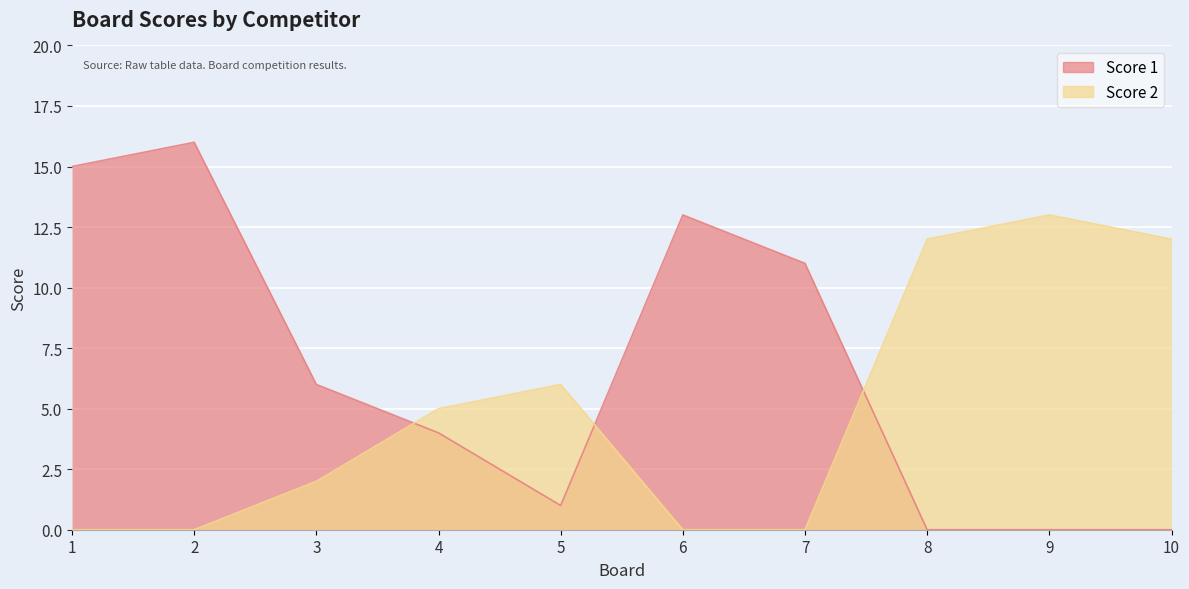

Reading right to left, extract all data points from this chart.

Score 1: 0	0	0	11	13	1	4	6	16	15
Score 2: 12	13	12	0	0	6	5	2	0	0